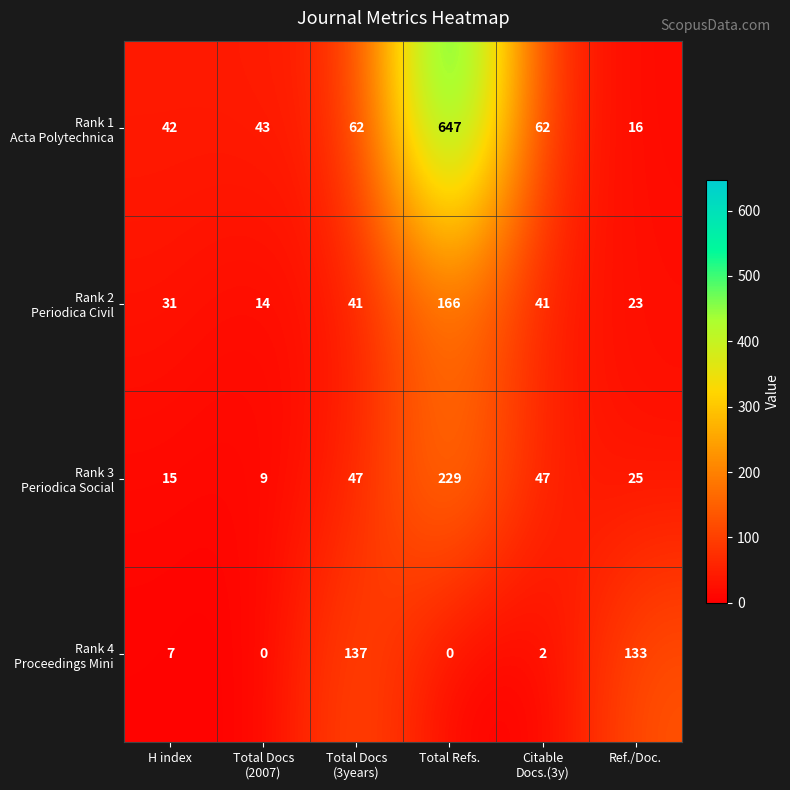

What is the difference between the highest and lowest values at Total Refs.?

647